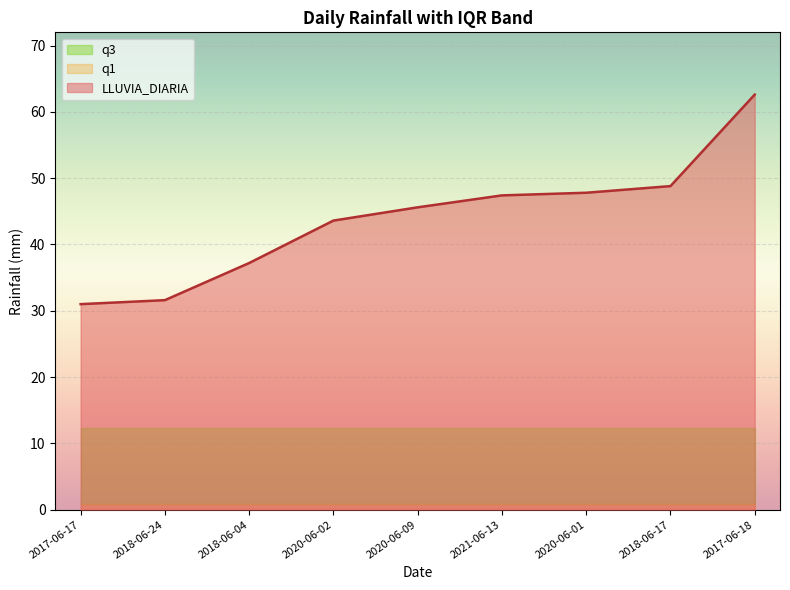

Reading right to left, extract all data points from this chart.

LLUVIA_DIARIA: 2017-06-18=62.6	2018-06-17=48.8	2020-06-01=47.8	2021-06-13=47.4	2020-06-09=45.6	2020-06-02=43.6	2018-06-04=37.2	2018-06-24=31.6	2017-06-17=31.0
q1: 2017-06-18=0.8	2018-06-17=0.8	2020-06-01=0.8	2021-06-13=0.8	2020-06-09=0.8	2020-06-02=0.8	2018-06-04=0.8	2018-06-24=0.8	2017-06-17=0.8
q3: 2017-06-18=12.2	2018-06-17=12.2	2020-06-01=12.2	2021-06-13=12.2	2020-06-09=12.2	2020-06-02=12.2	2018-06-04=12.2	2018-06-24=12.2	2017-06-17=12.2